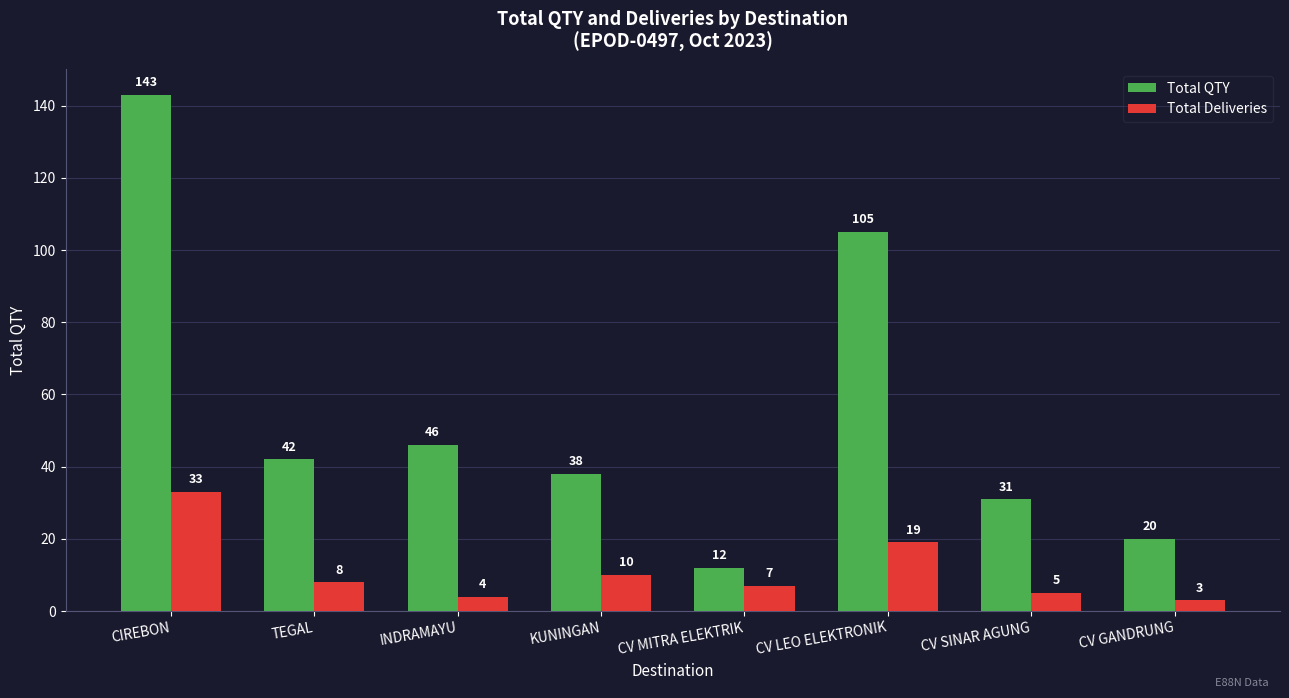

The Total QTY series shows 31 at CV SINAR AGUNG. True or false?

True